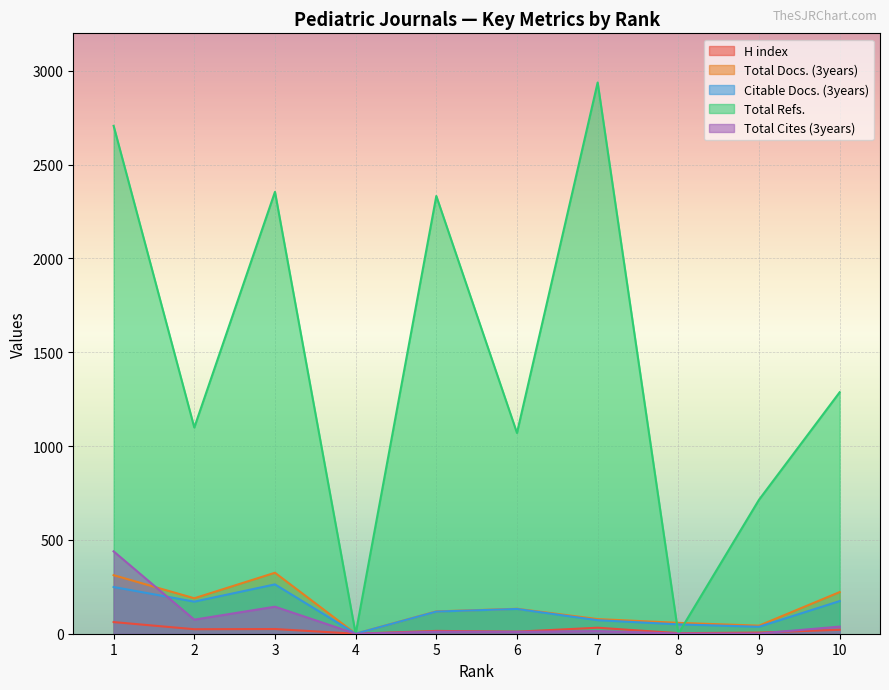

In Total Refs., how many points are higher than both neighbors (excluding endpoints)?

3